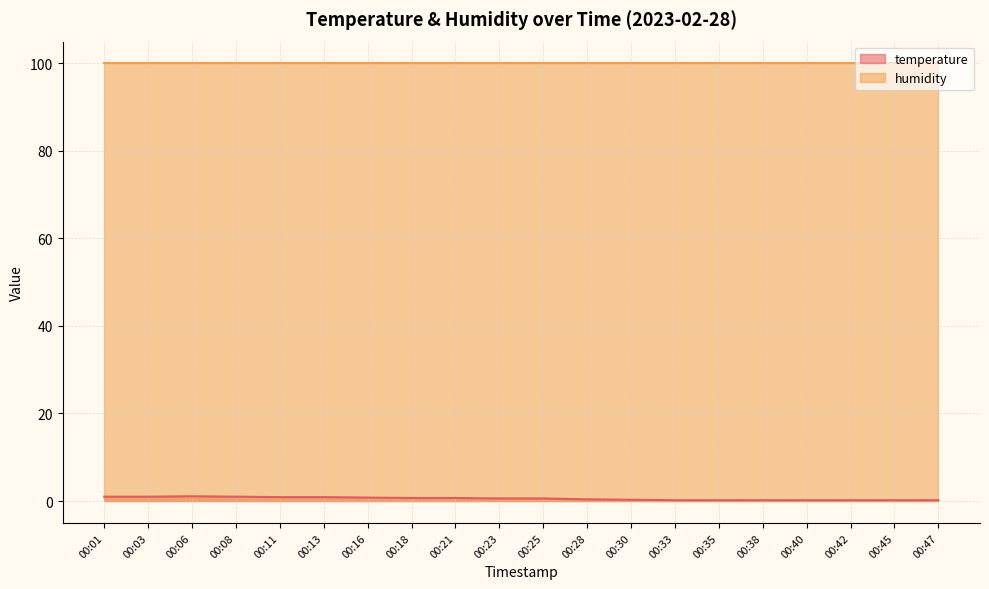

What is the difference between the maximum and minimum values?

0.9